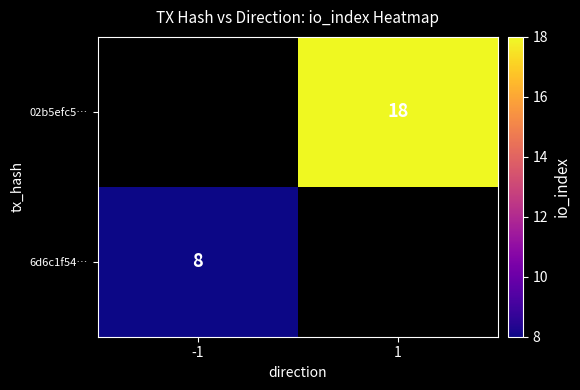

The 6d6c1f54… series shows 14 at -1. True or false?

False